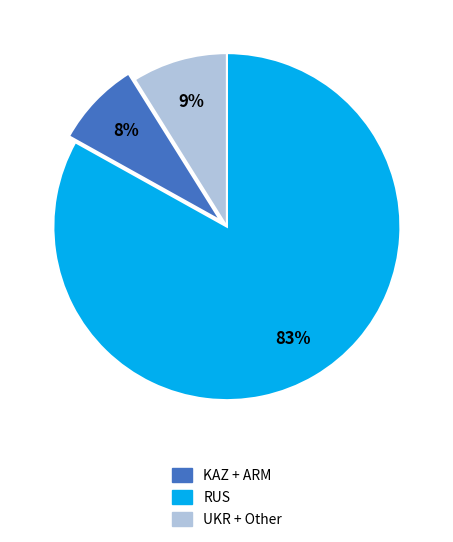

Is there a majority slice in this chart?

Yes